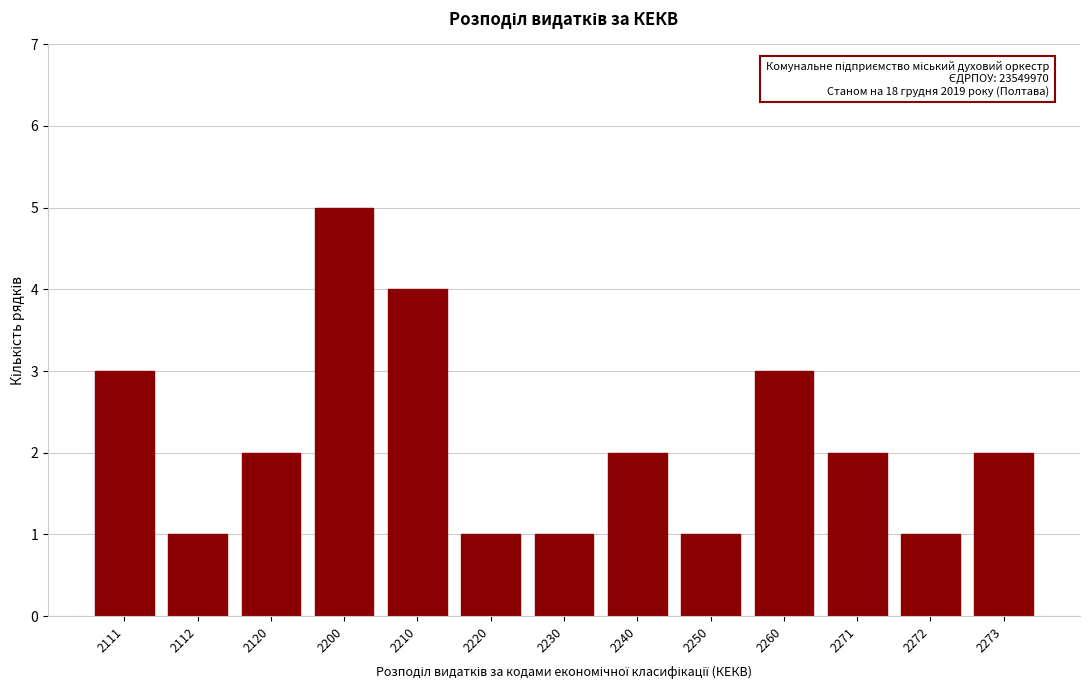

Reading right to left, transcribe all the data shown in this chart.

2	1	2	3	1	2	1	1	4	5	2	1	3